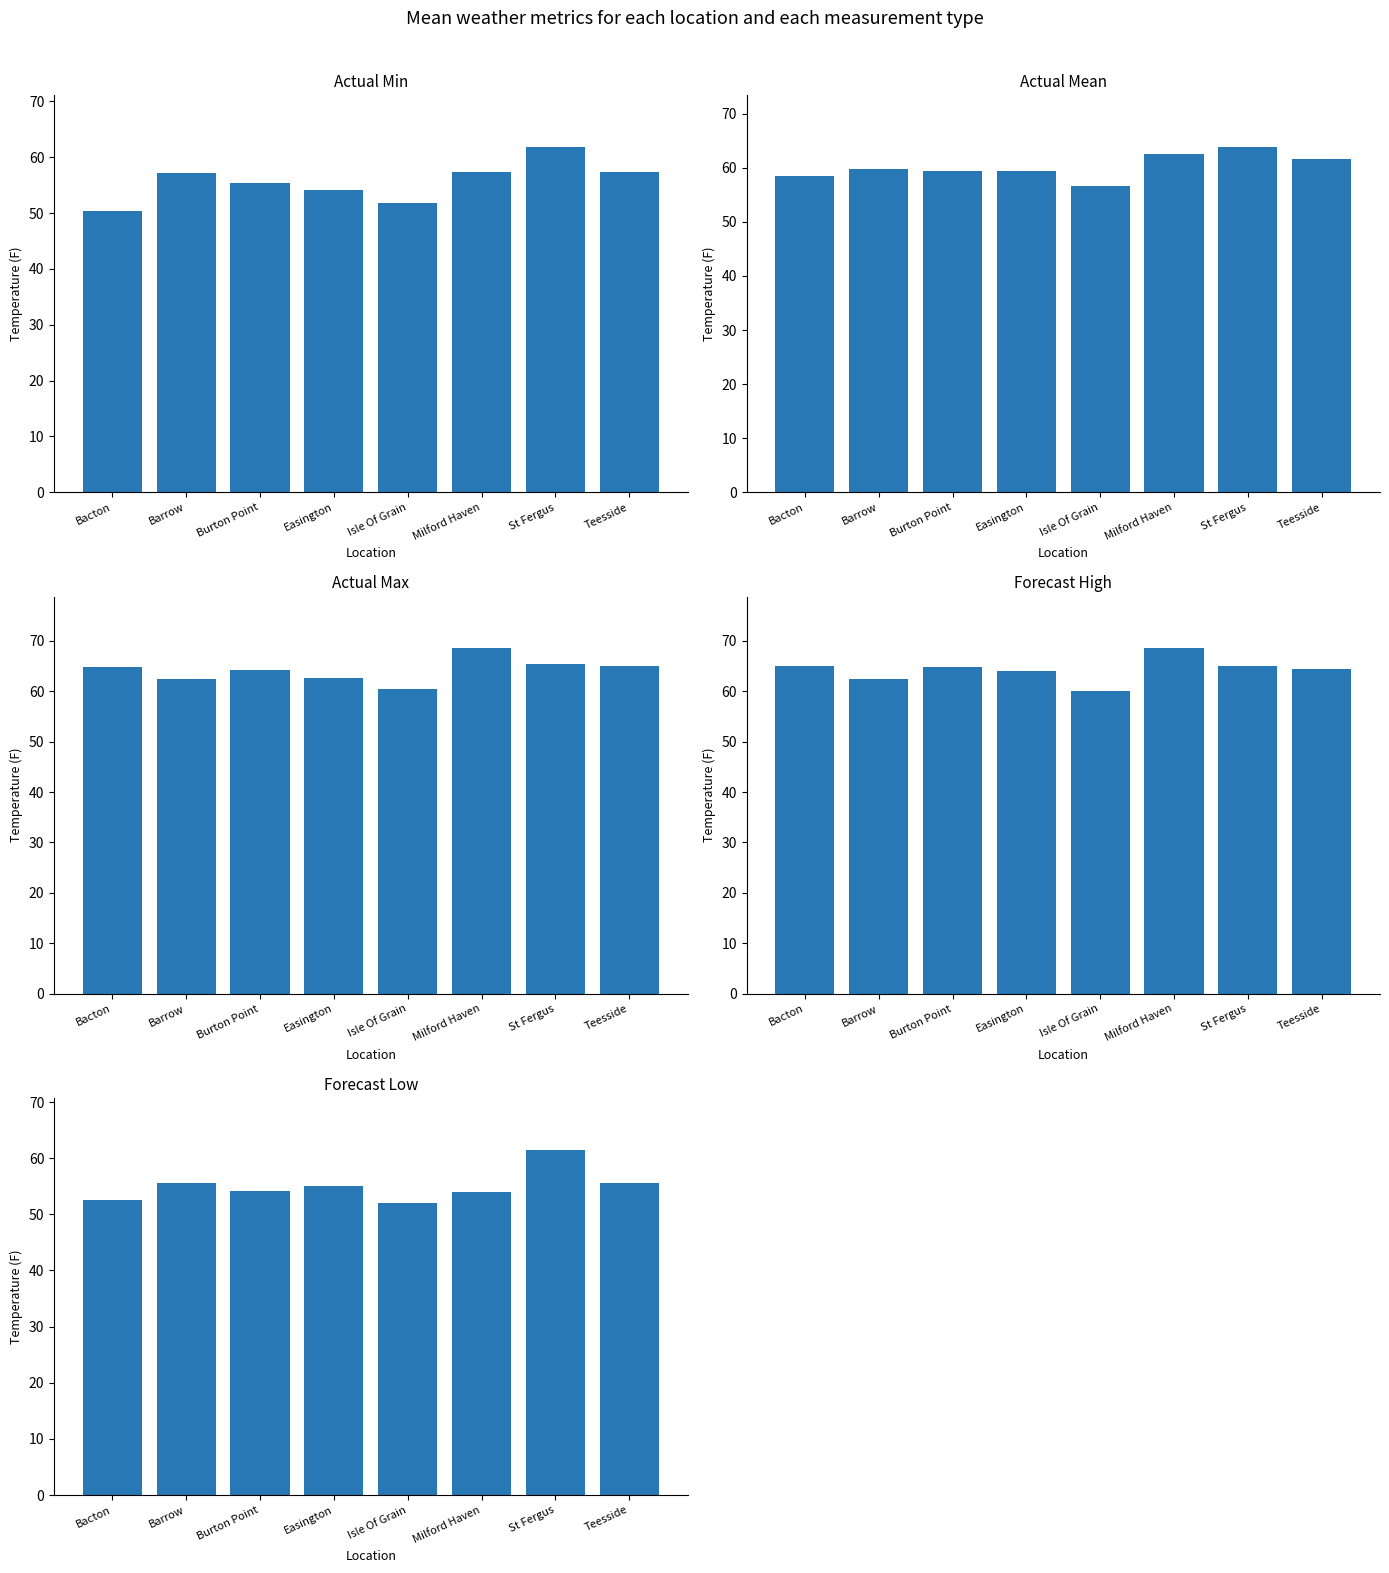

What is the spread (max minus min) of values at Milford Haven?

14.5